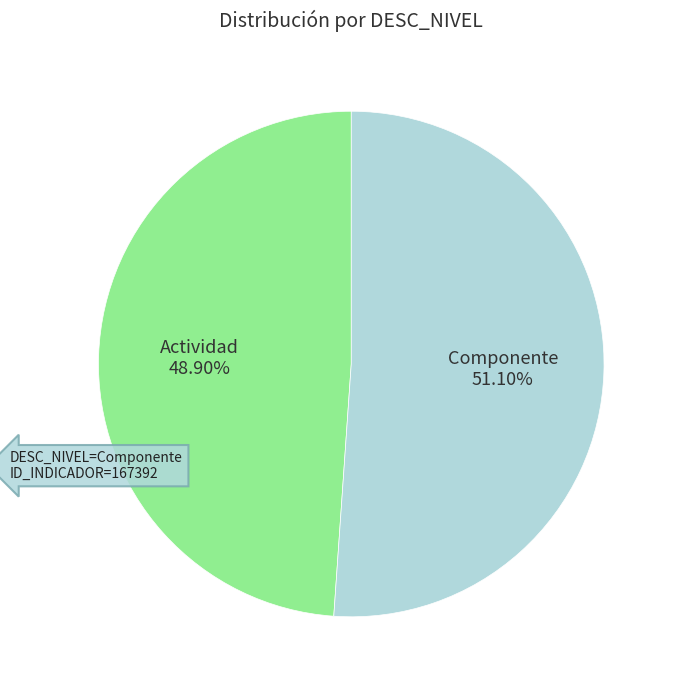

To the nearest percent, what is the difference between the Actividad and Componente slice percentages?

2%